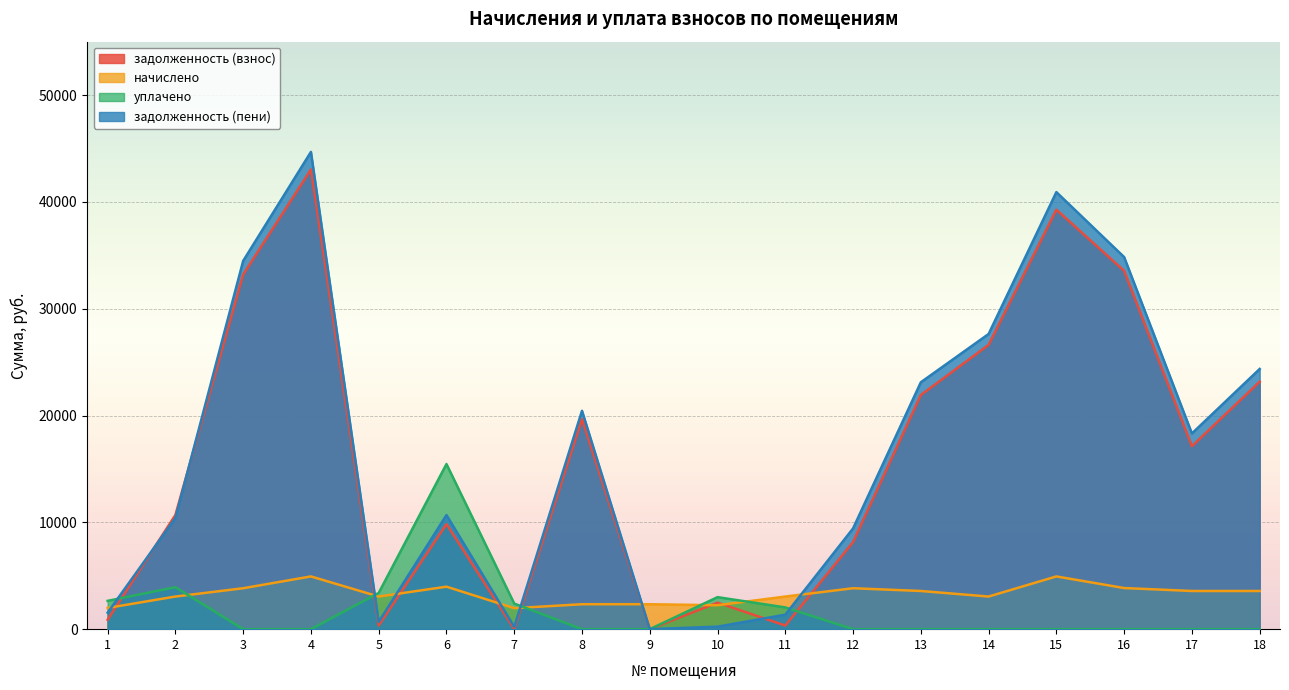

At which label is задолженность (пени) closest to 22339?

13